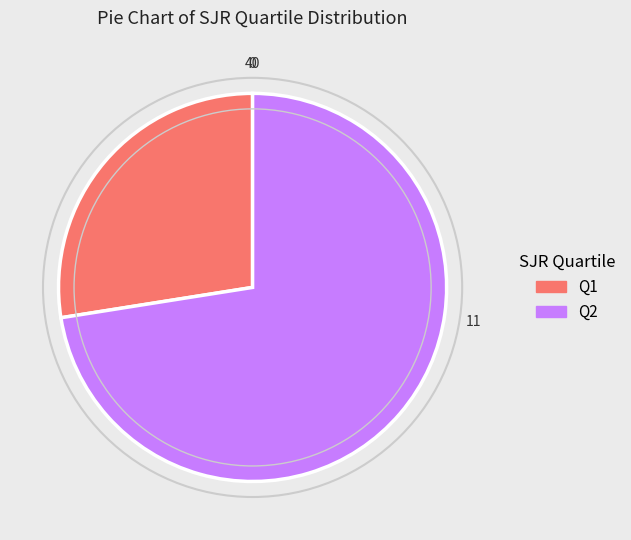

Do Q1 and Q2 together represent more than half of the pie?

Yes